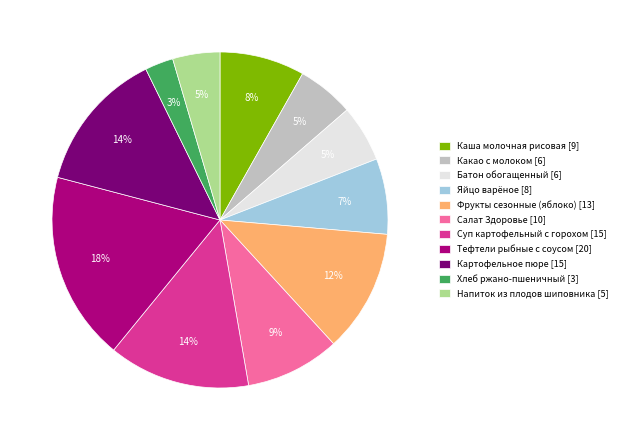

Which has a higher value, Какао с молоком [6] or Тефтели рыбные с соусом [20]?

Тефтели рыбные с соусом [20]